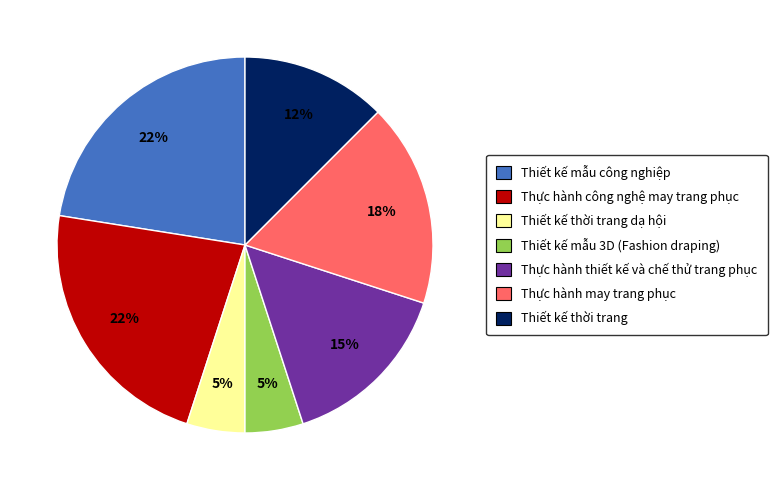

Does any single category account for the majority?

No